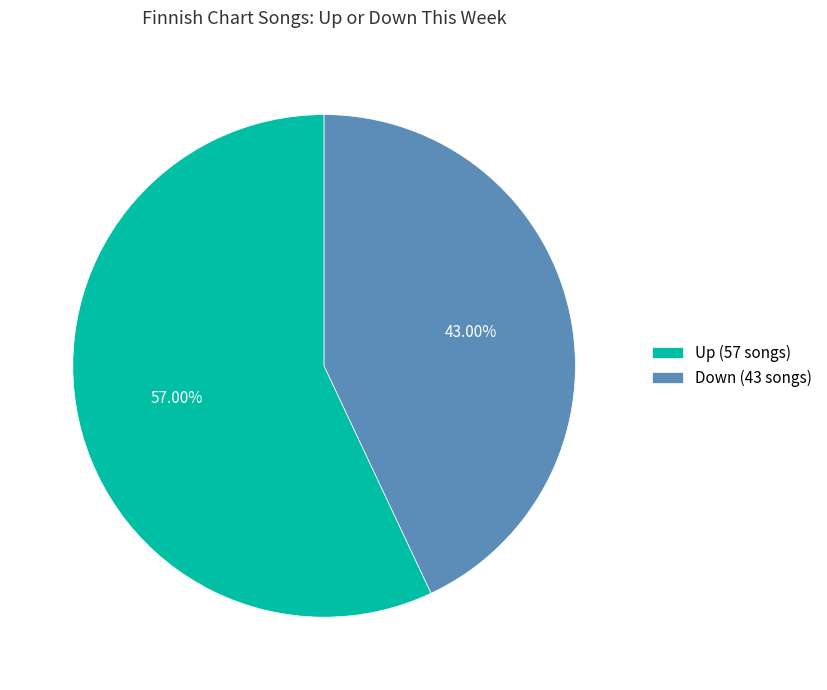

Which category has the smallest portion of the pie?

Down (43 songs)